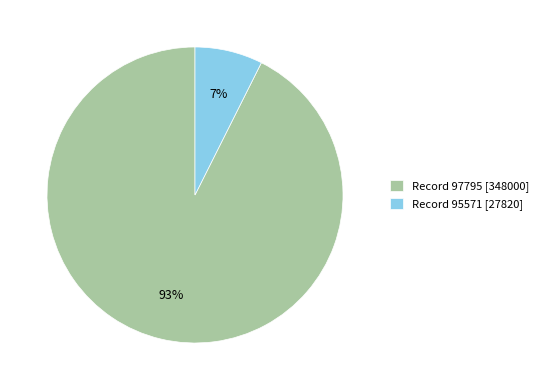

Is it true that Record 95571 [27820] is 15% of the pie?

False